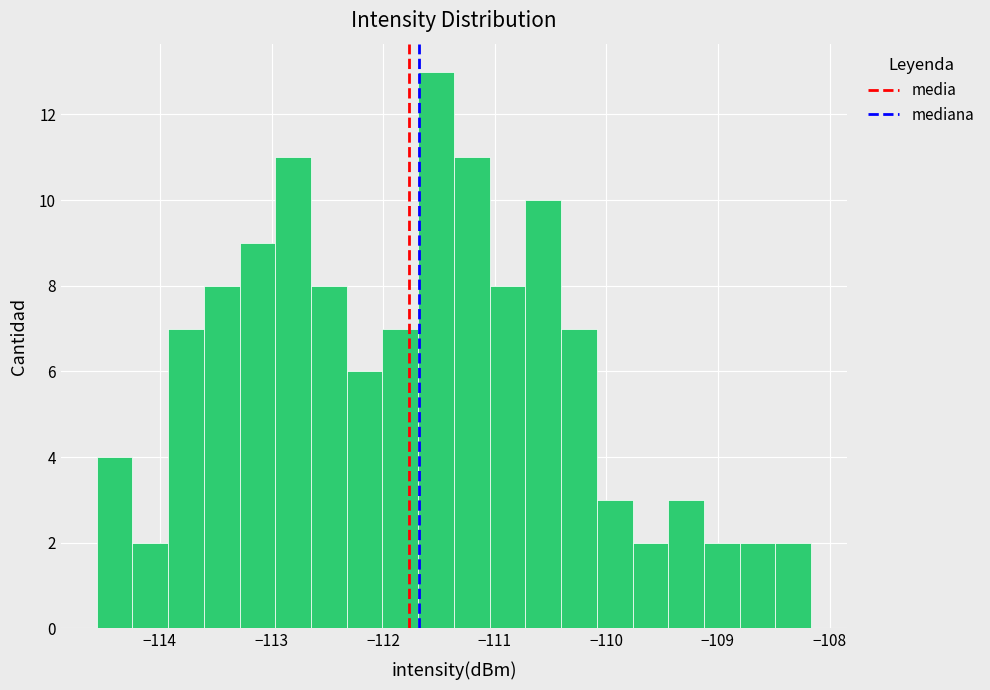

Read against the x-axis, roughly where is the centre of the tallest bar?

-111.5